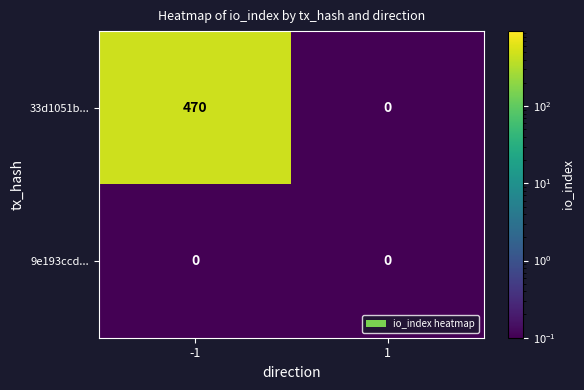

How many data points does each series have?

2